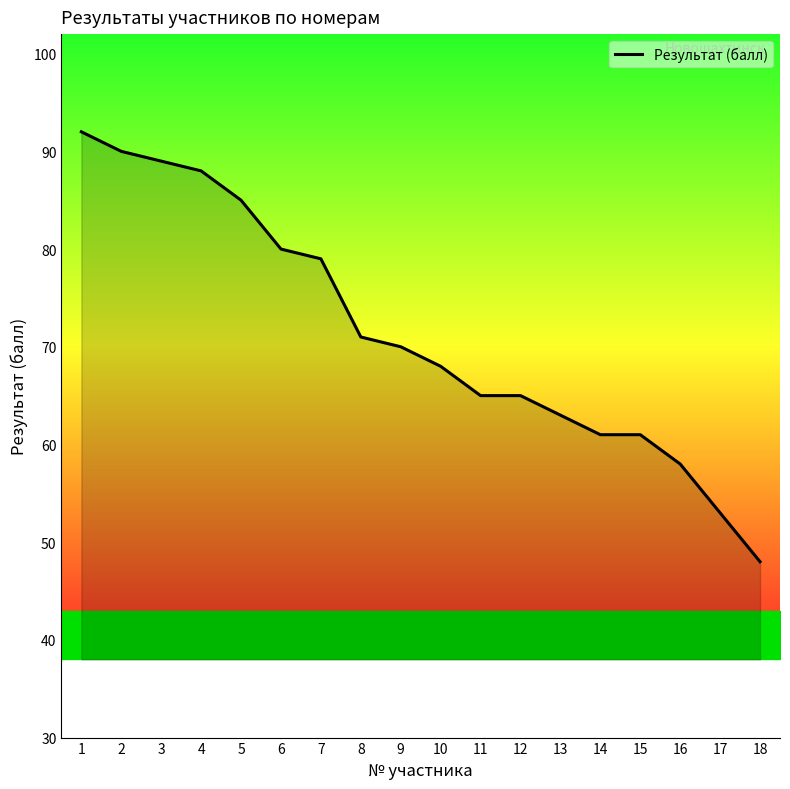

The value at 8 is 71. True or false?

True